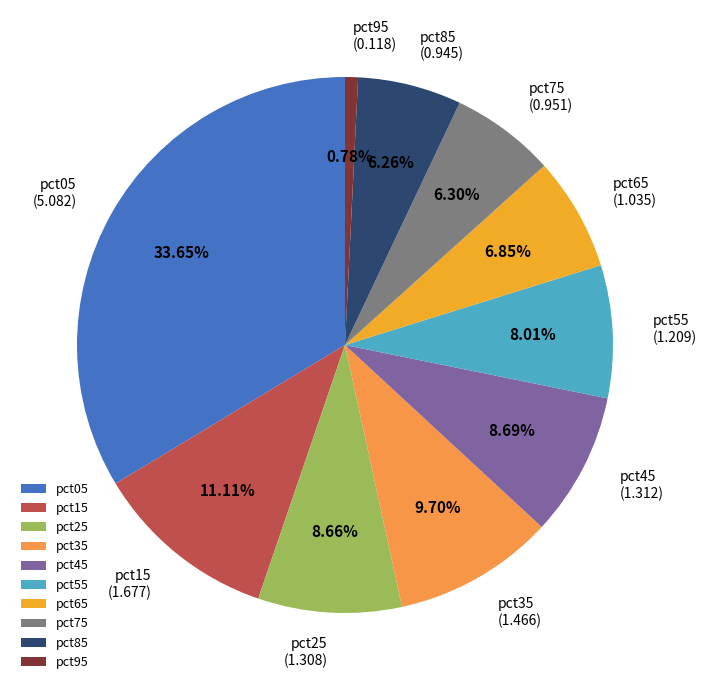

True or false: pct15 accounts for 1% of the total.

False